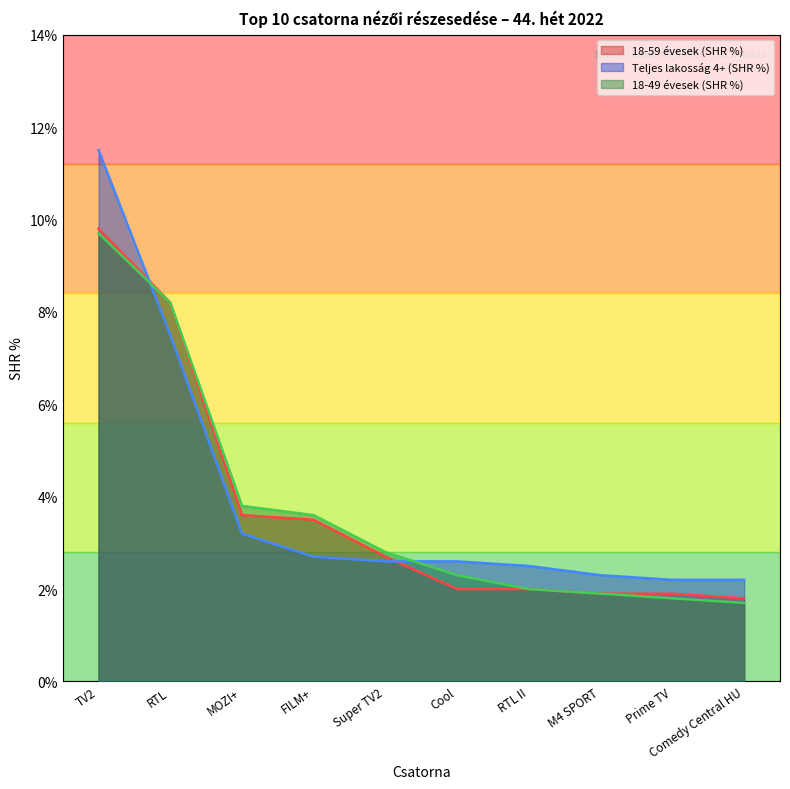

At how many categories does at least one series exceed 10?

1